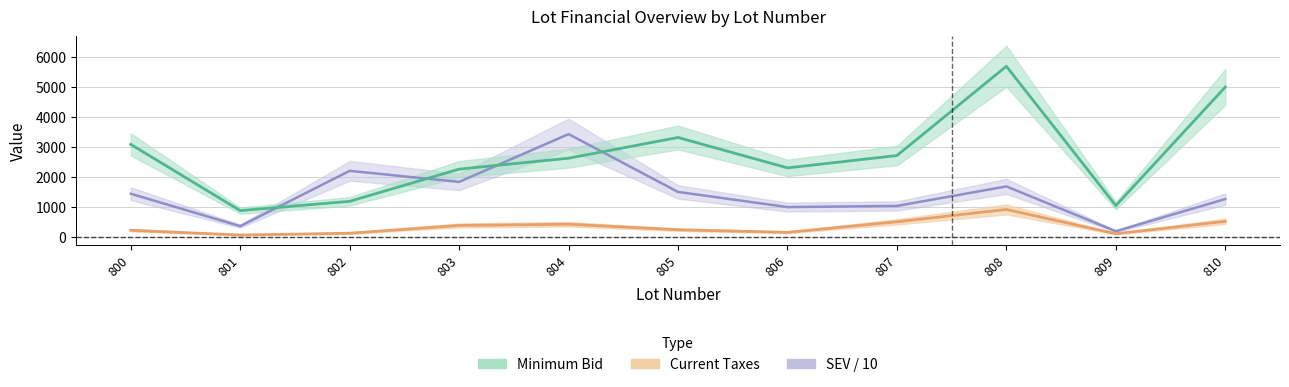

What is the sum of all SEV values?

15880.9